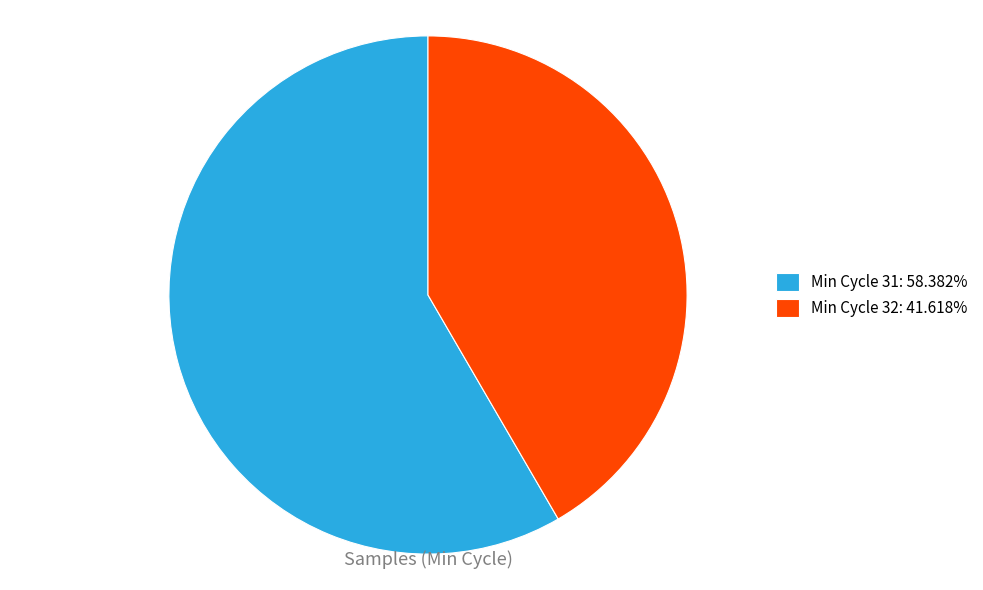

How many segments does this pie chart have?

2